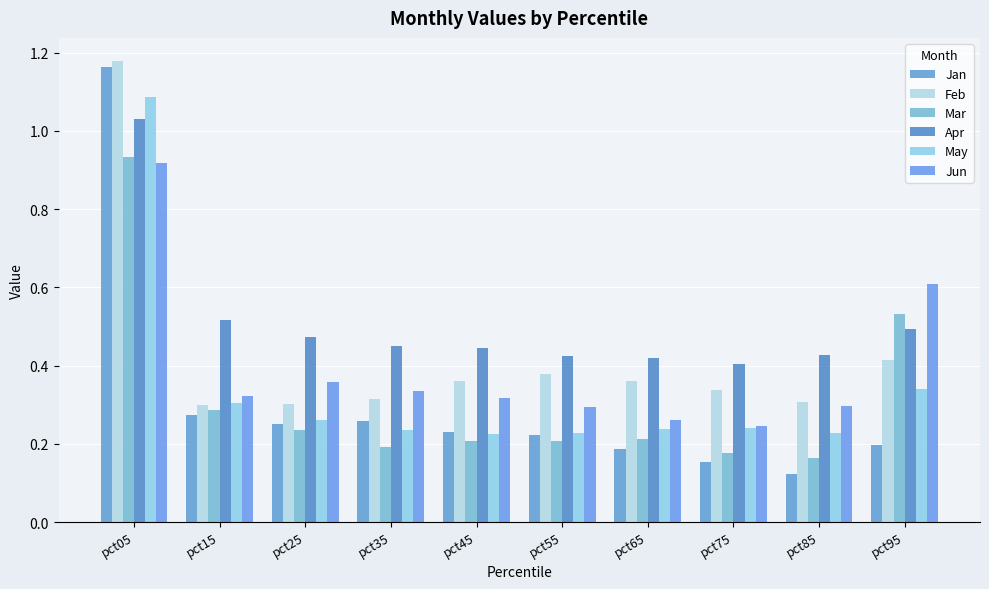

Reading right to left, extract all data points from this chart.

Jan: pct95=0.2	pct85=0.1	pct75=0.2	pct65=0.2	pct55=0.2	pct45=0.2	pct35=0.3	pct25=0.3	pct15=0.3	pct05=1.2
Feb: pct95=0.4	pct85=0.3	pct75=0.3	pct65=0.4	pct55=0.4	pct45=0.4	pct35=0.3	pct25=0.3	pct15=0.3	pct05=1.2
Mar: pct95=0.5	pct85=0.2	pct75=0.2	pct65=0.2	pct55=0.2	pct45=0.2	pct35=0.2	pct25=0.2	pct15=0.3	pct05=0.9
Apr: pct95=0.5	pct85=0.4	pct75=0.4	pct65=0.4	pct55=0.4	pct45=0.4	pct35=0.4	pct25=0.5	pct15=0.5	pct05=1.0
May: pct95=0.3	pct85=0.2	pct75=0.2	pct65=0.2	pct55=0.2	pct45=0.2	pct35=0.2	pct25=0.3	pct15=0.3	pct05=1.1
Jun: pct95=0.6	pct85=0.3	pct75=0.2	pct65=0.3	pct55=0.3	pct45=0.3	pct35=0.3	pct25=0.4	pct15=0.3	pct05=0.9